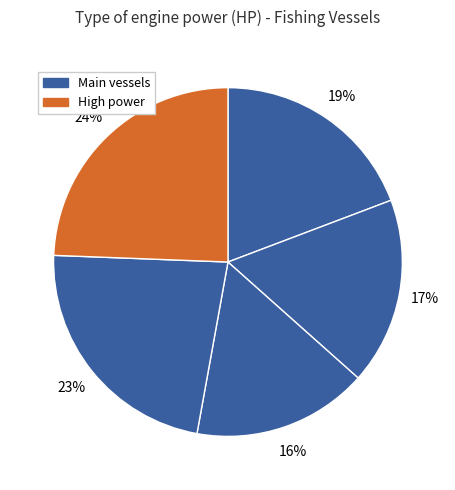

How many segments does this pie chart have?

5